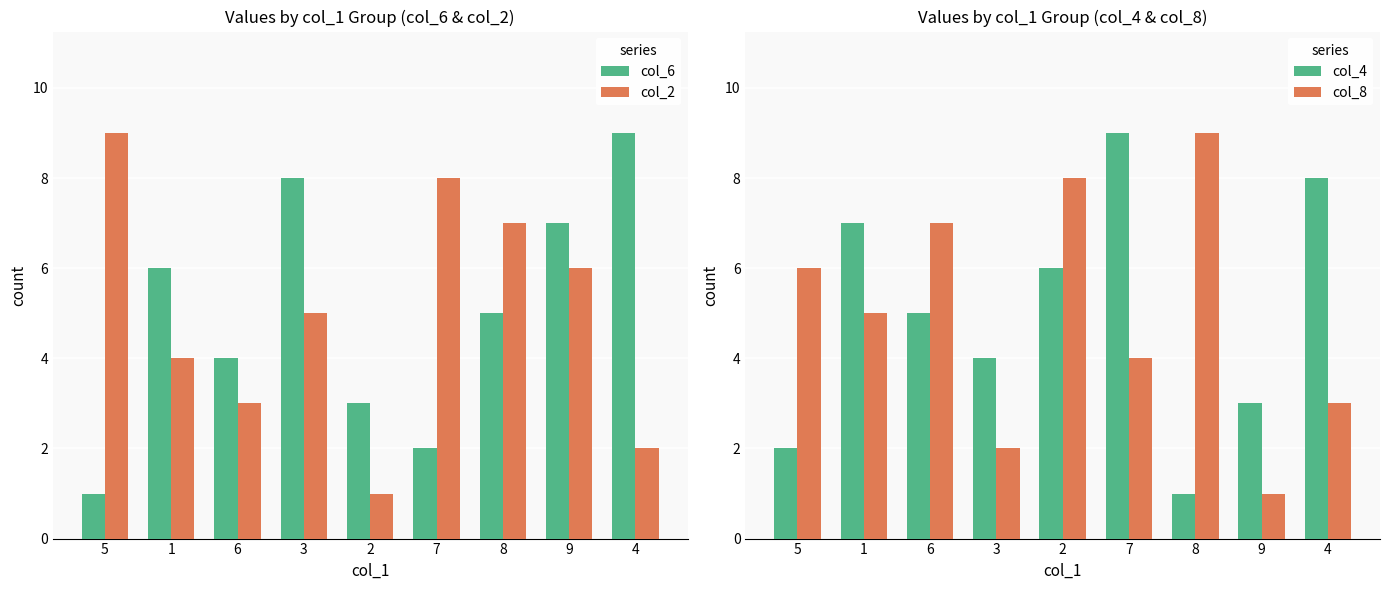

Reading right to left, transcribe all the data shown in this chart.

col_6: 4=9	9=7	8=5	7=2	2=3	3=8	6=4	1=6	5=1
col_2: 4=2	9=6	8=7	7=8	2=1	3=5	6=3	1=4	5=9
col_4: 4=8	9=3	8=1	7=9	2=6	3=4	6=5	1=7	5=2
col_8: 4=3	9=1	8=9	7=4	2=8	3=2	6=7	1=5	5=6